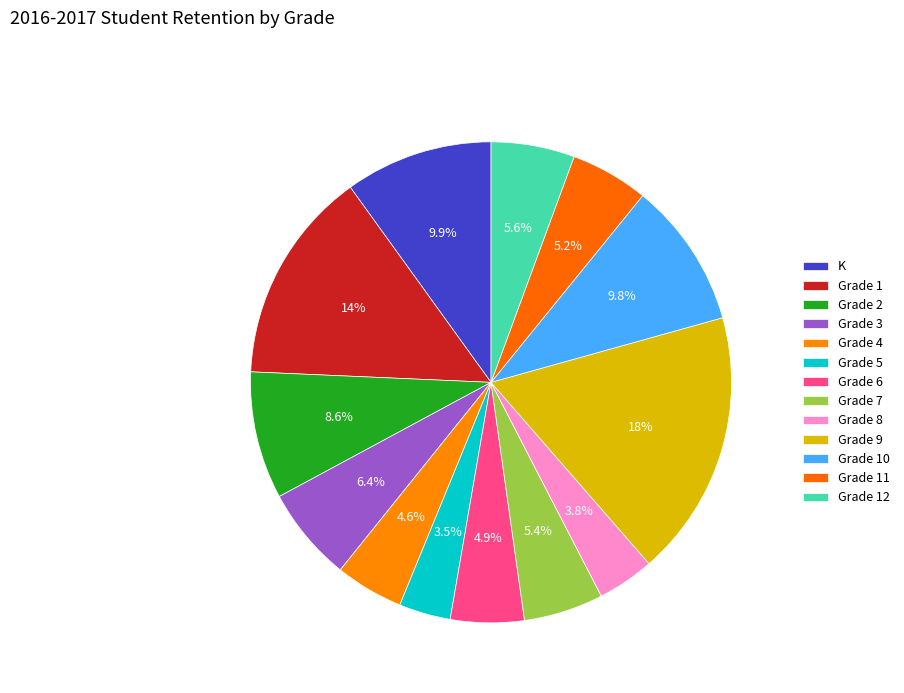

Combined, do Grade 11 and K account for over 50%?

No